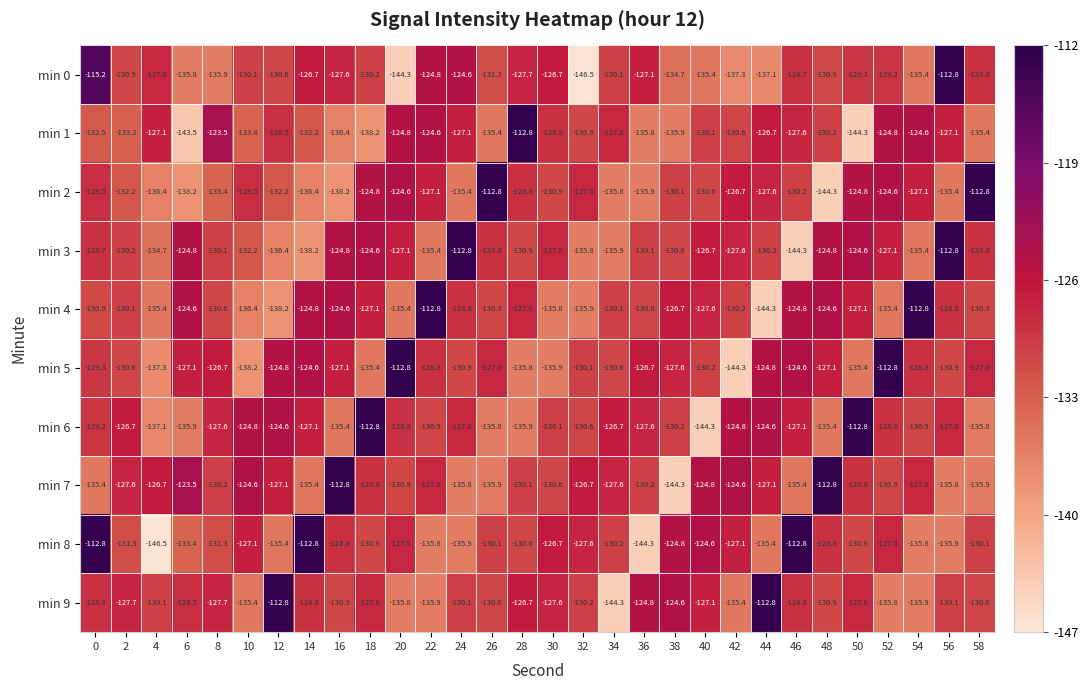

The value of min 7 at 42 is -175.3. True or false?

False